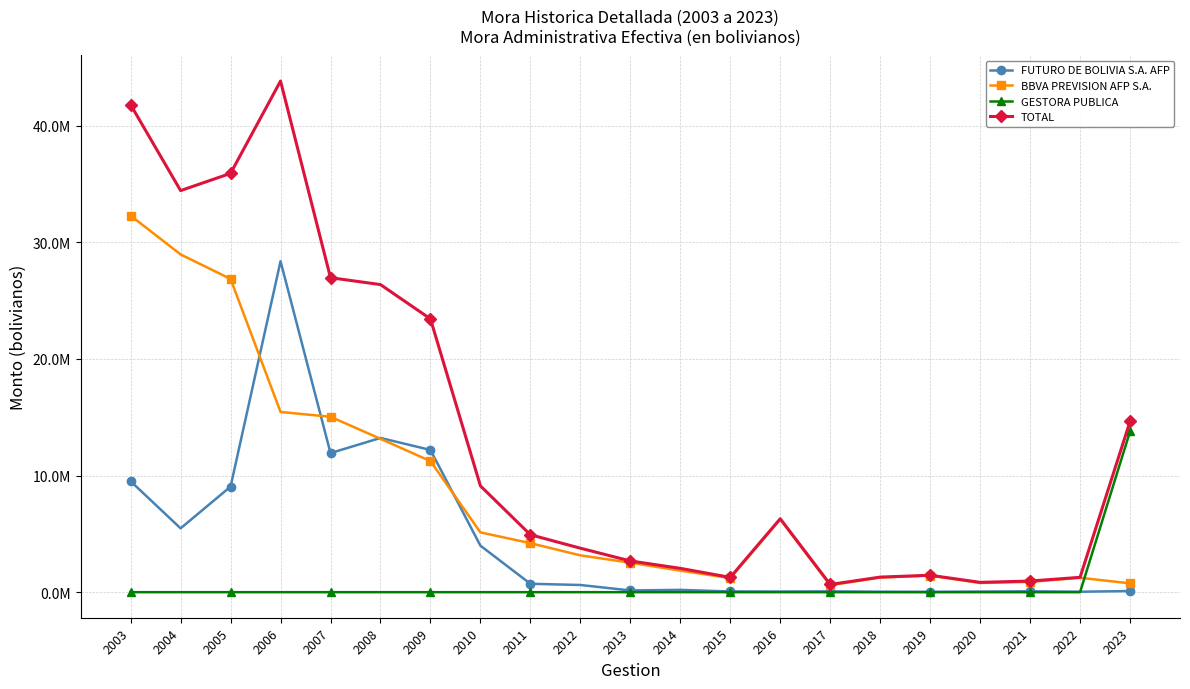

Does the chart have visible grid lines?

Yes